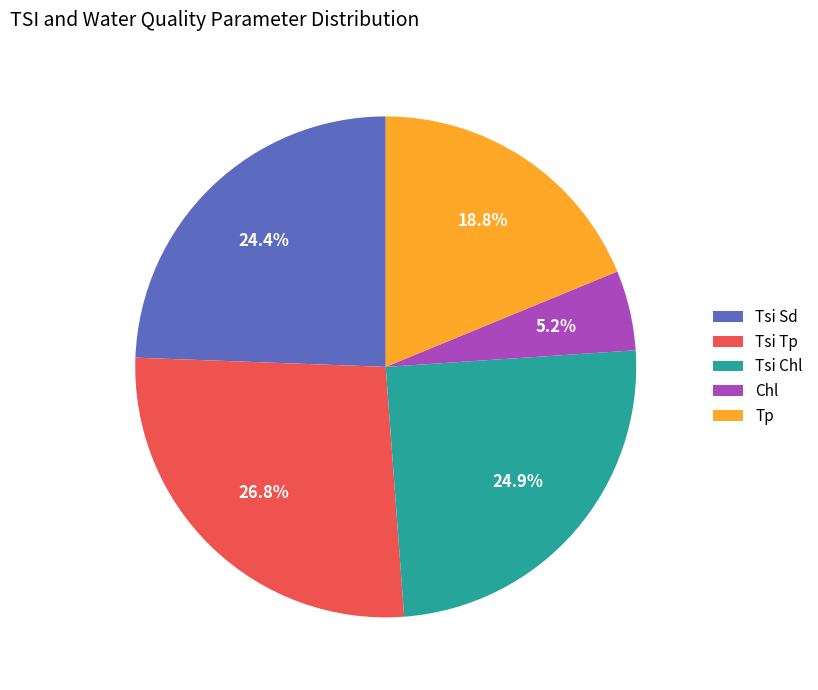

To the nearest percent, what is the difference between the largest and smallest slice percentages?

22%